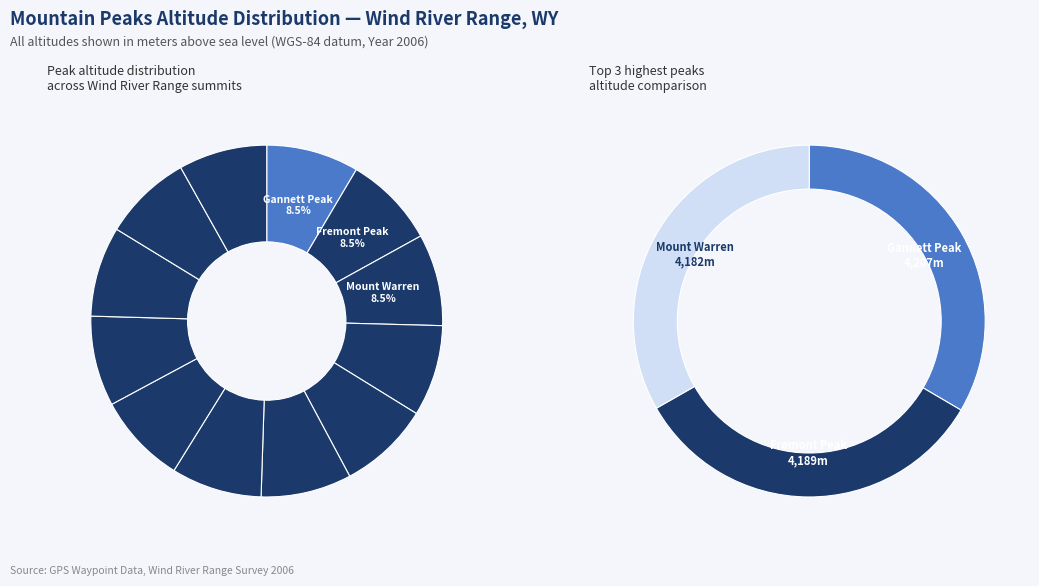

Count the number of slices in the pie.

12